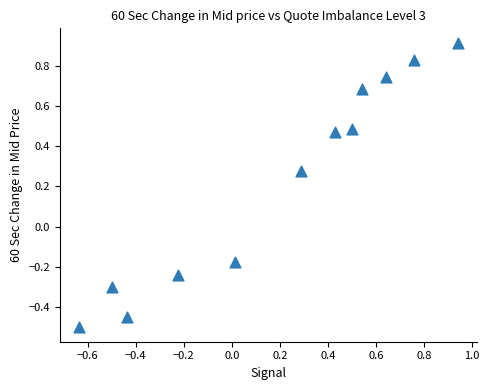

What is the range of X values (max minus min)?

1.6